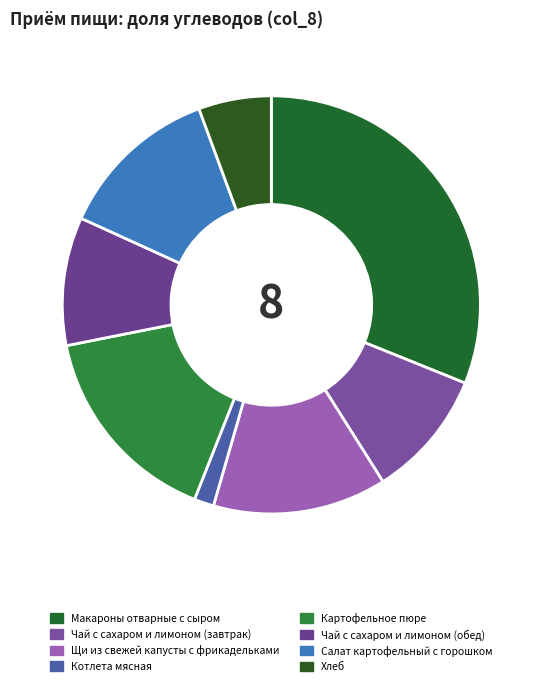

To the nearest percent, what is the difference between the Макароны отварные с сыром and Хлеб slice percentages?

25%